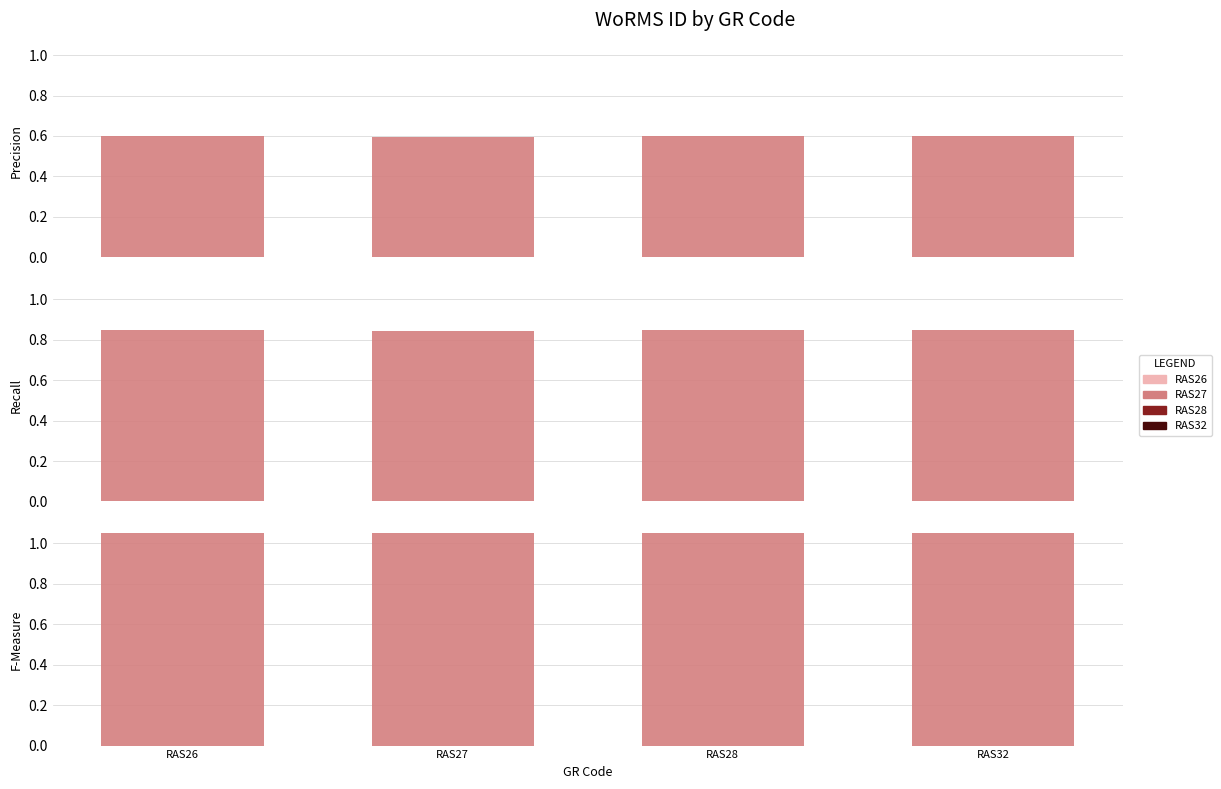

True or false: the data shows 0.5 at RAS27.

False